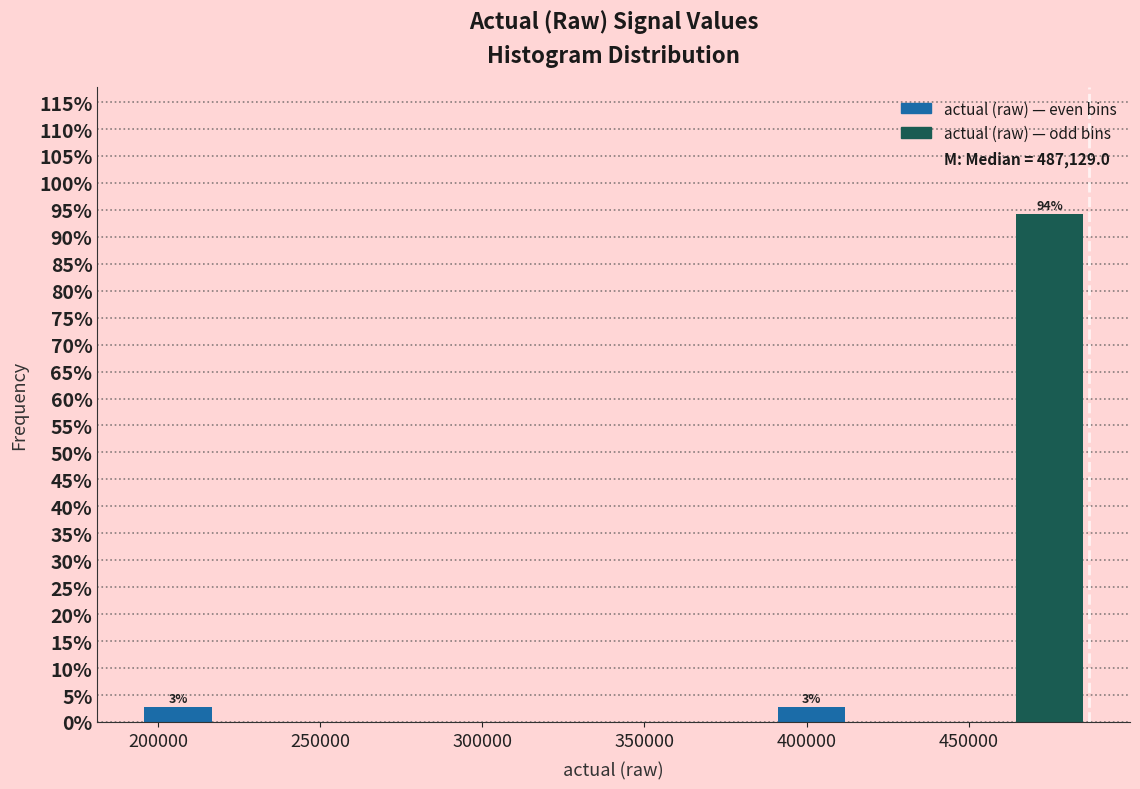

Which range on the x-axis has the tallest bar?

465000 to 485000